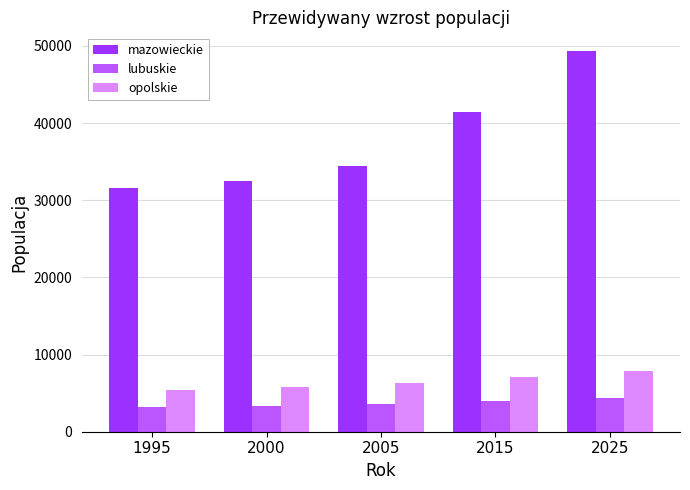

What is the average value of the mazowieckie series?

37842